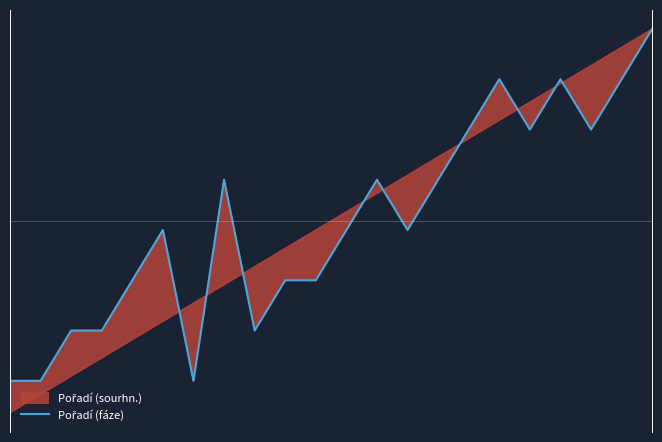

True or false: the data shows 1.0 at 17.

False